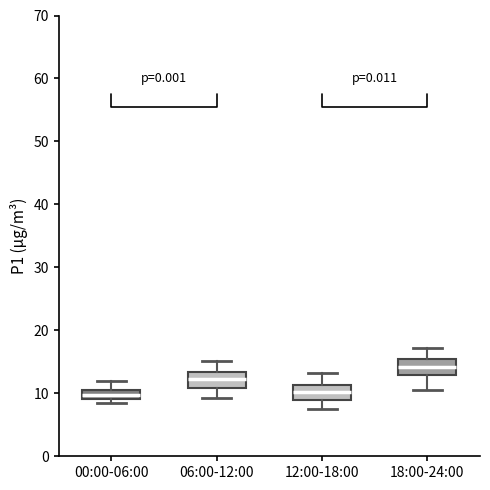

Where is the lower edge of the box for 18:00-24:00 on the y-axis? The values are not printed on the chart, so give them approximately, as read against the axis.

13